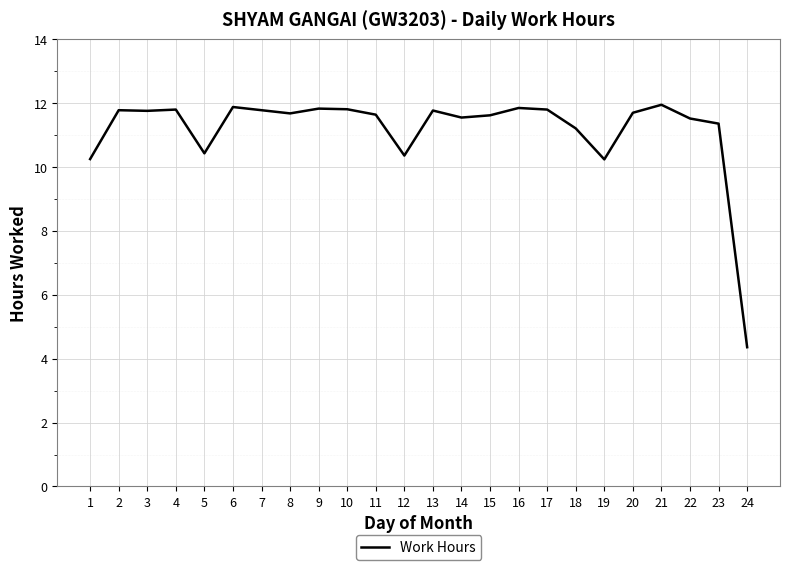

At which category does the chart reach its minimum across all series?

24